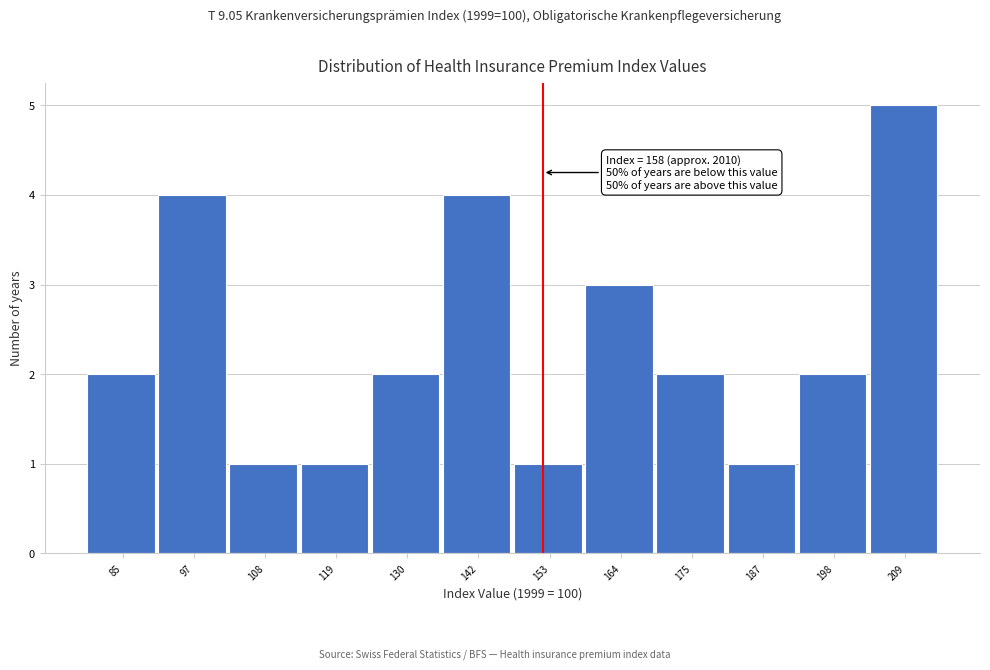

Reading left to right, transcribe all the data shown in this chart.

85=2	97=4	108=1	119=1	130=2	142=4	153=1	164=3	175=2	187=1	198=2	209=5